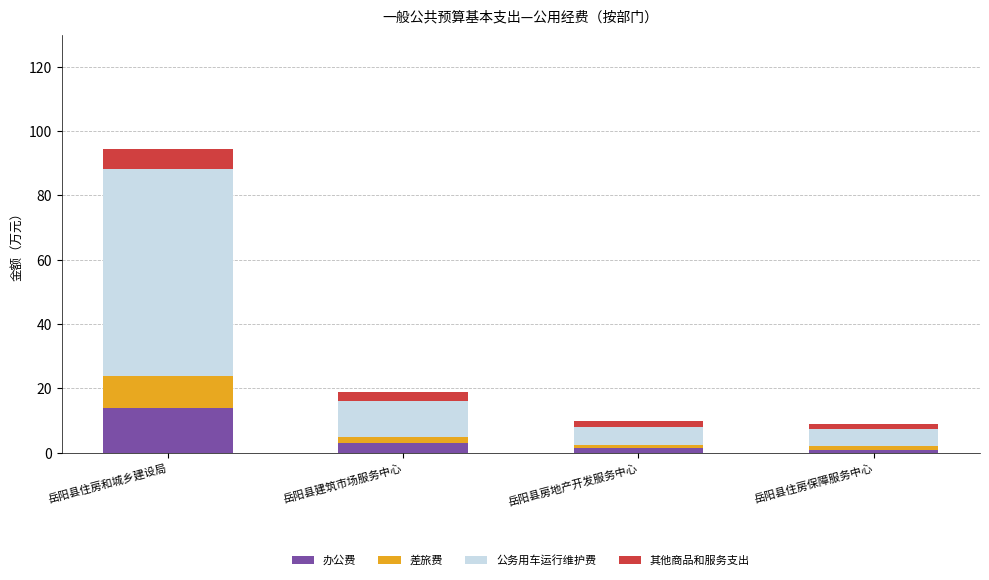

What is the maximum value for 办公费?

13.9